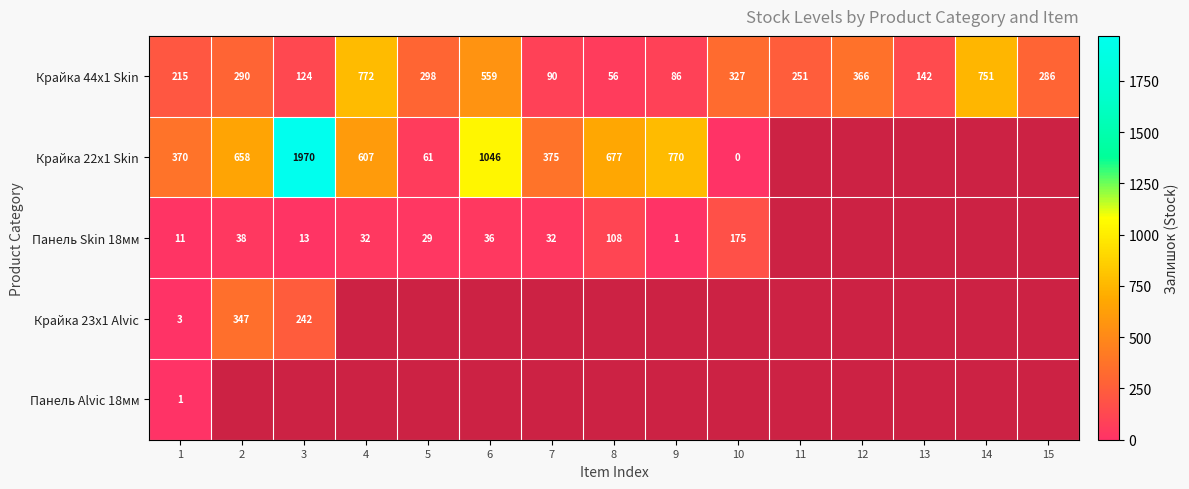

At how many categories does at least one series exceed 1091?

1